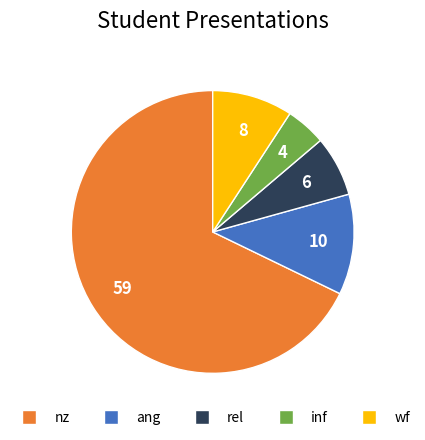

Is there a majority slice in this chart?

Yes